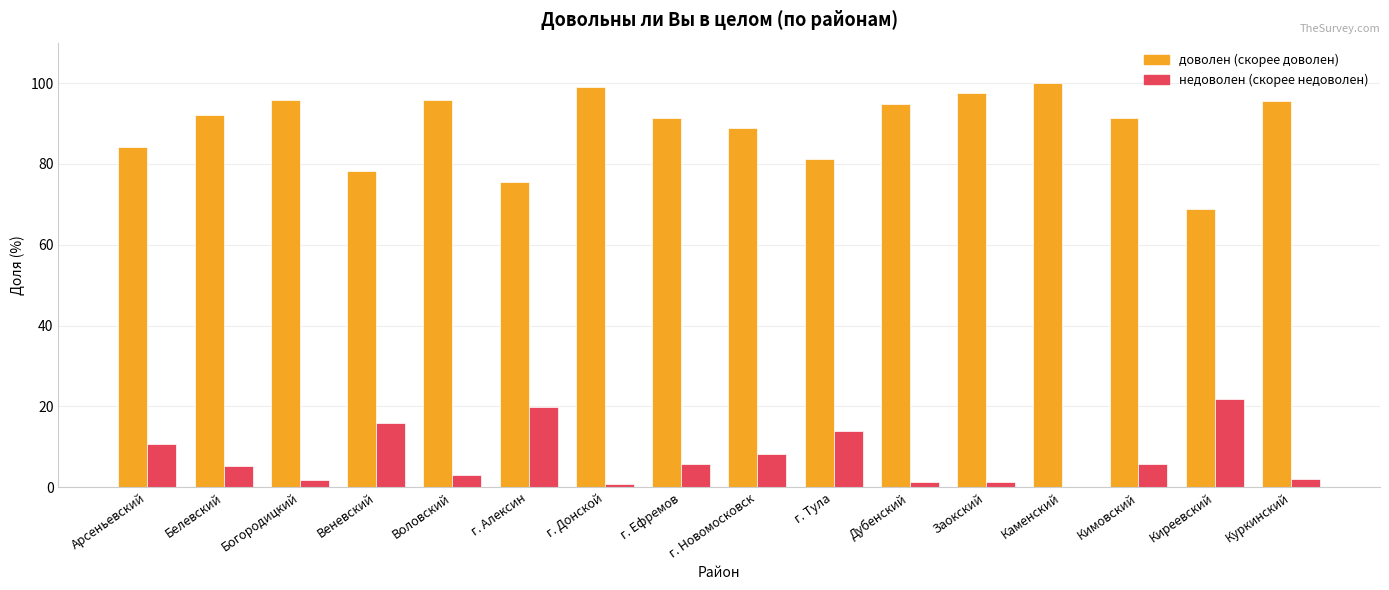

How many values in недоволен (скорее недоволен) are above zero?

15